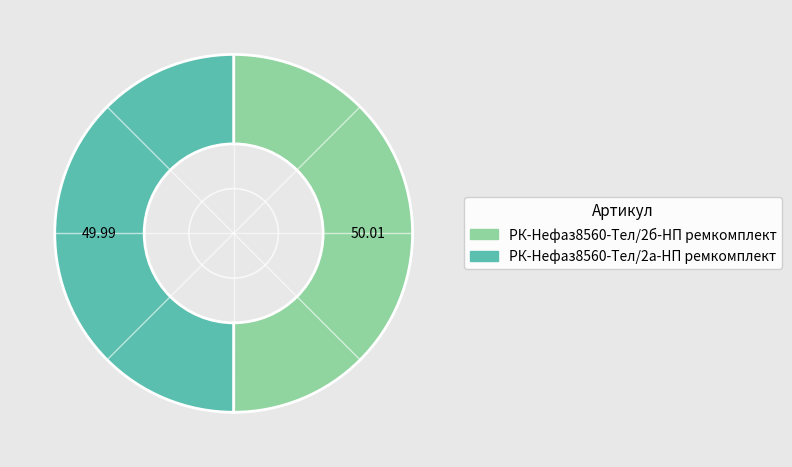

How many slices are in this pie chart?

2